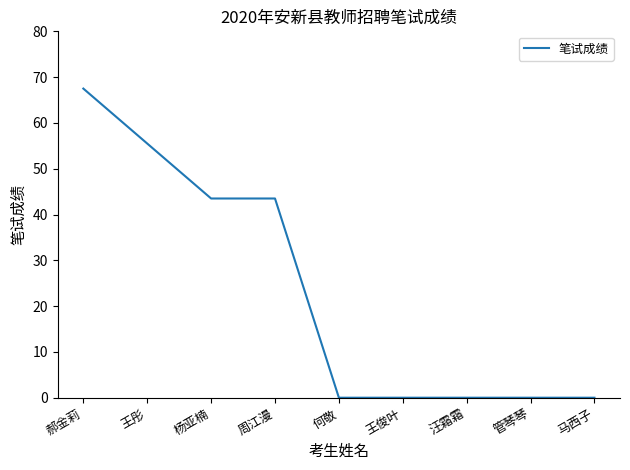

Reading left to right, what are all the values shown in this chart?

67.5	55.5	43.5	43.5	0.0	0.0	0.0	0.0	0.0